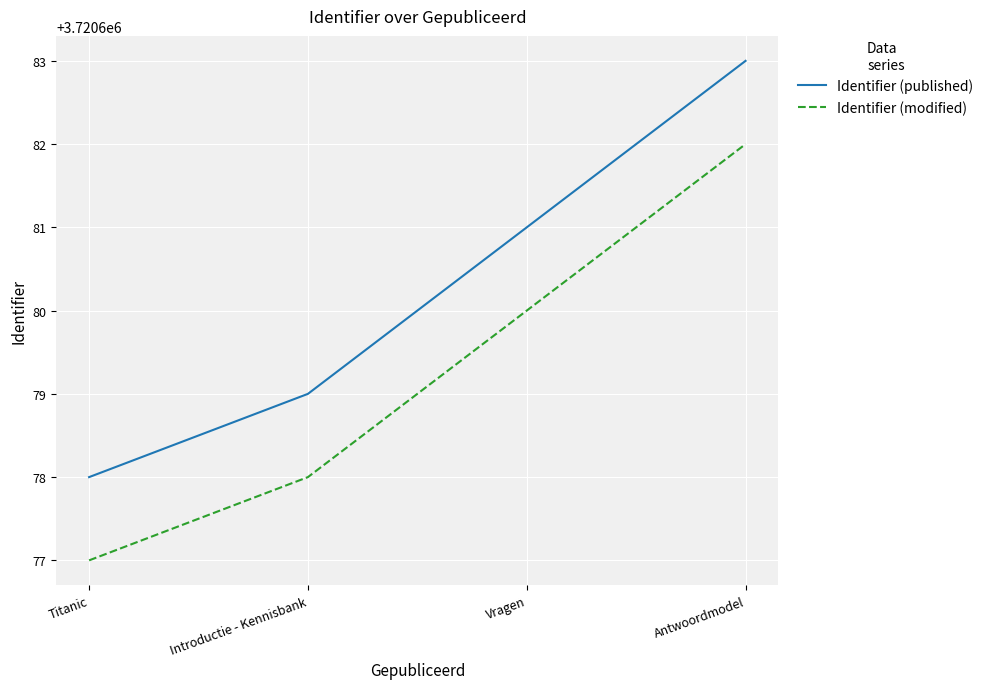

The value of Identifier (published) at Antwoordmodel is 2599271. True or false?

False